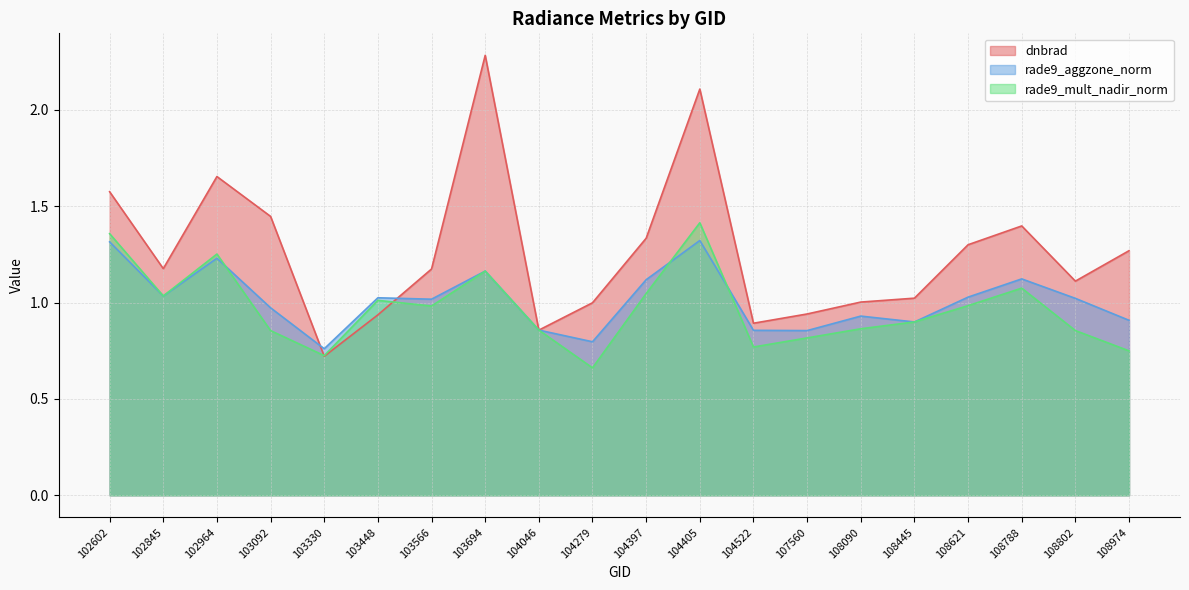

How many times do dnbrad and rade9_aggzone_norm cross each other?

4